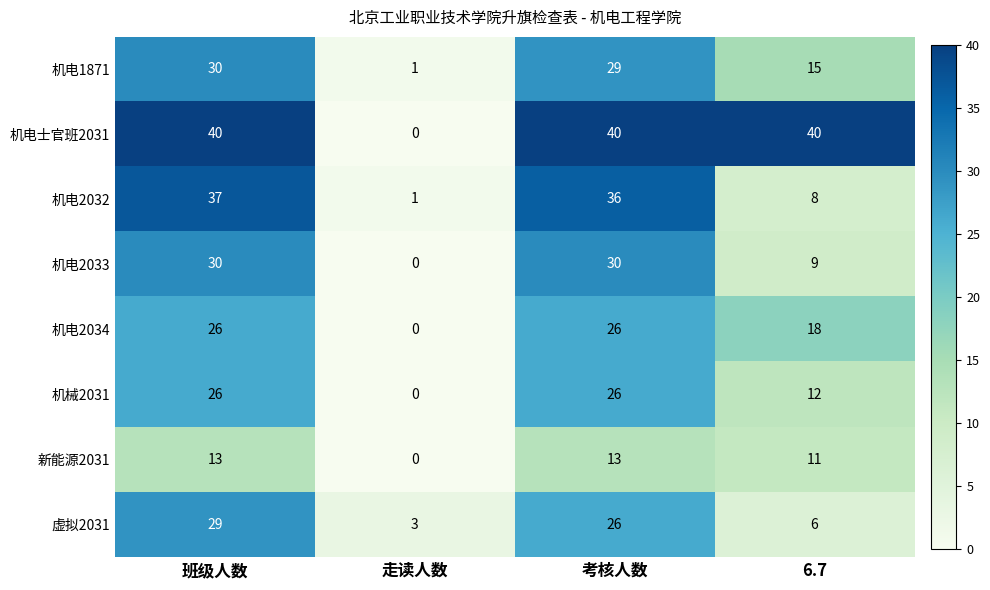

At which category is the sum across all series the highest?

班级人数